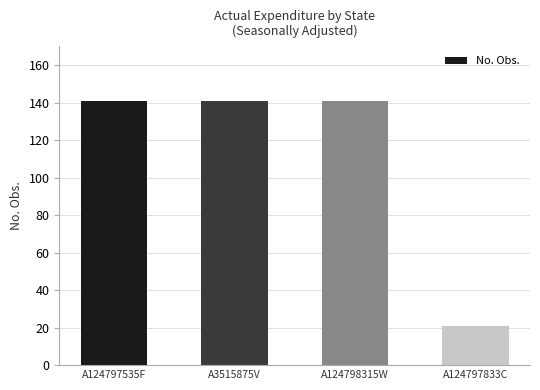

What is the change in value from A3515875V to A124797833C?

-120